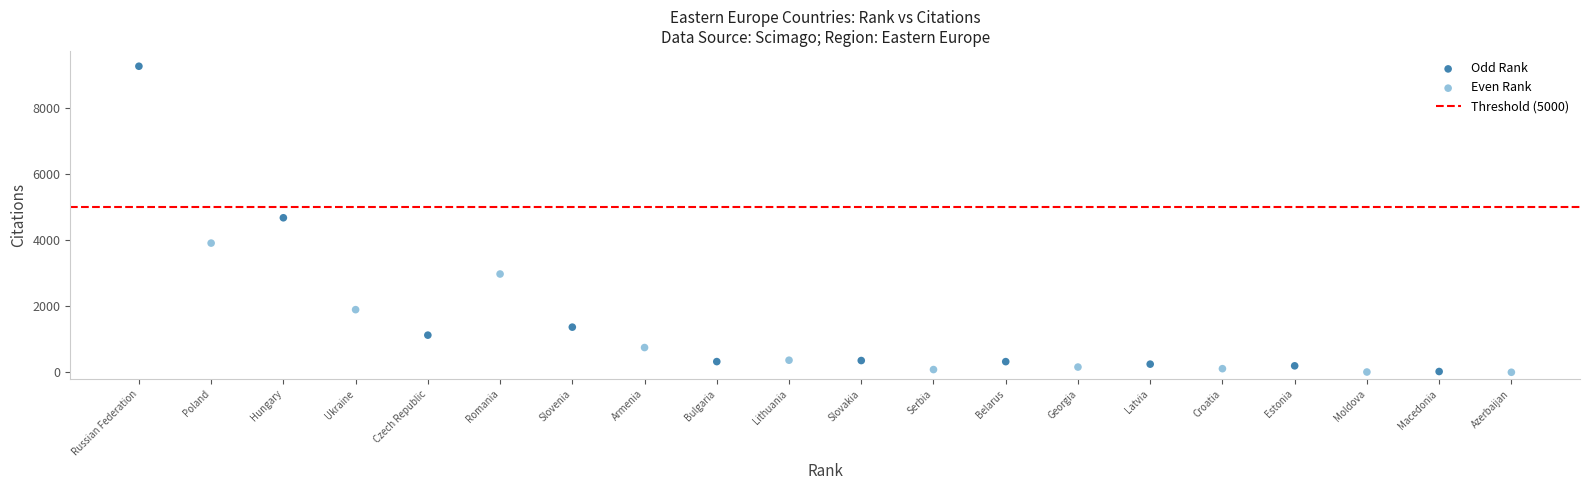

Which series reaches the maximum Y coordinate?

Odd Rank